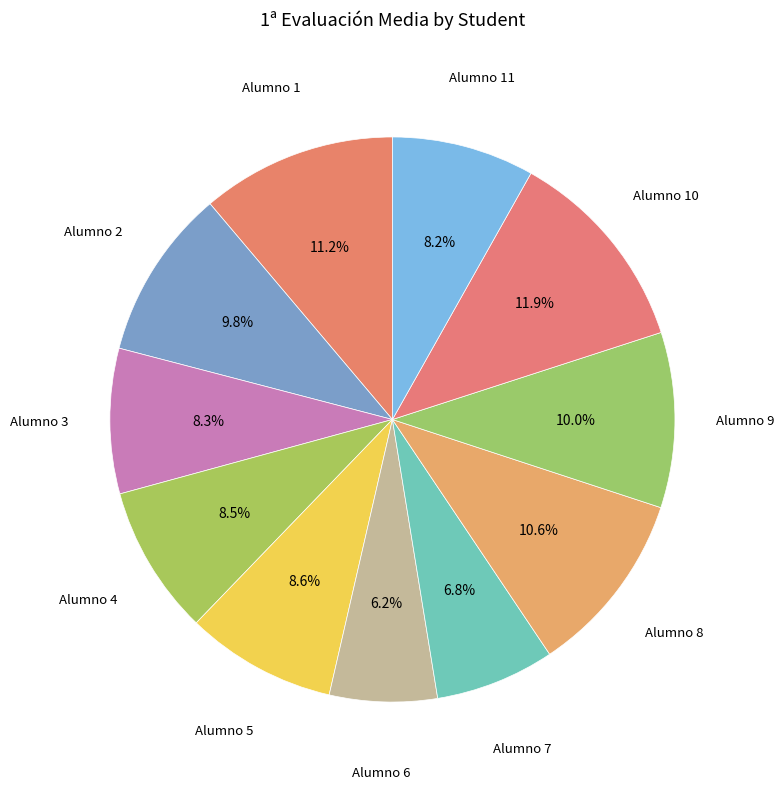

Is there a majority slice in this chart?

No